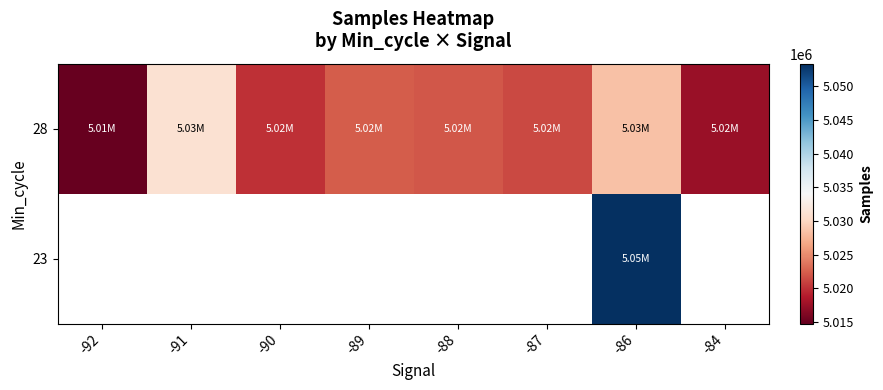

What is the difference between the highest and lowest values at -86?

24897.0